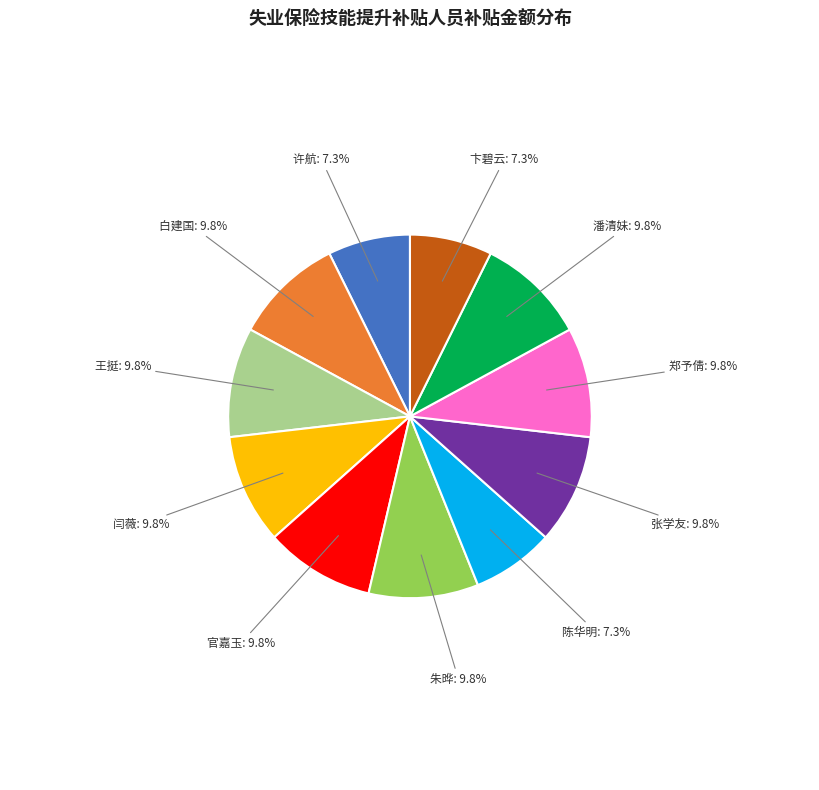

Does any single category account for the majority?

No